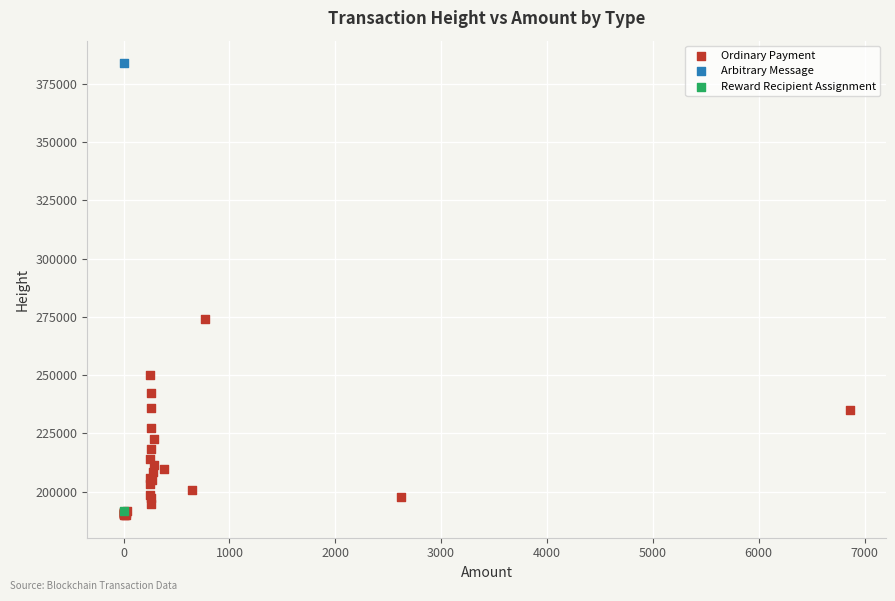

What are all the series names shown in the legend?

Ordinary Payment, Arbitrary Message, Reward Recipient Assignment